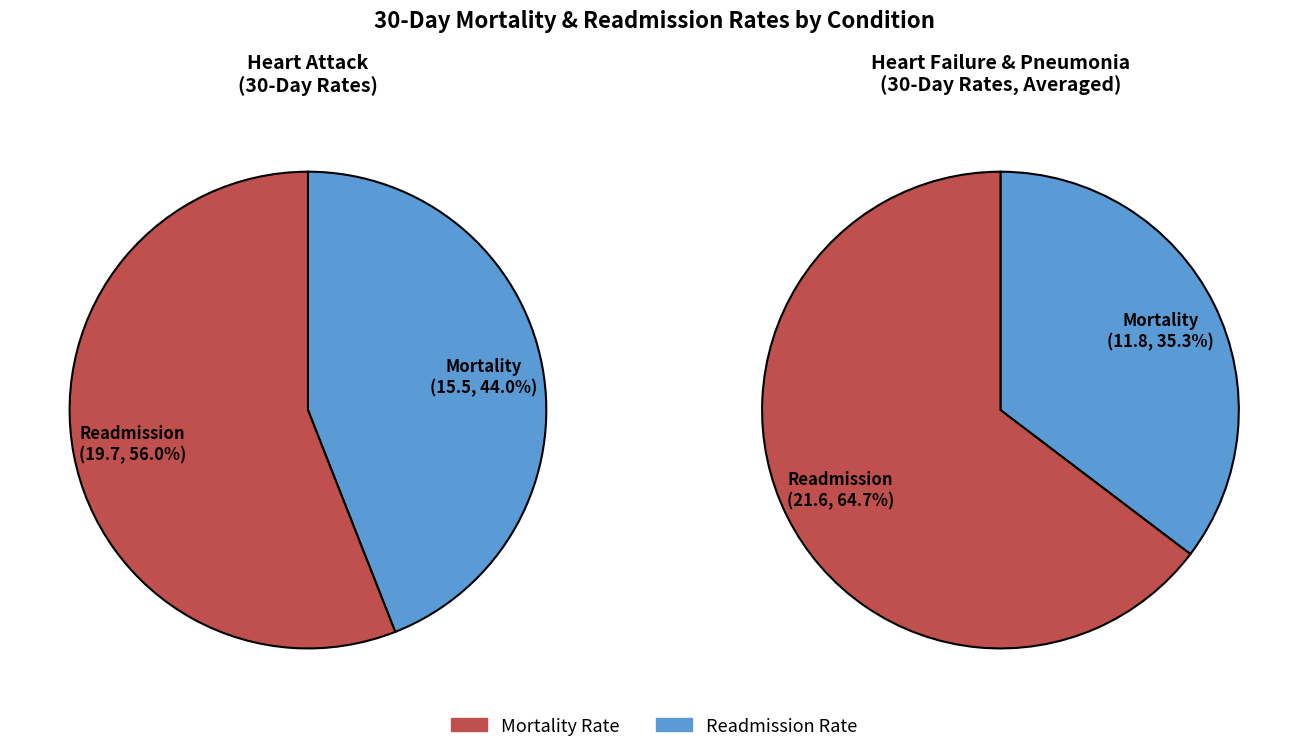

To the nearest percent, what is the combined percentage of Heart Failure and Heart Attack?

100%